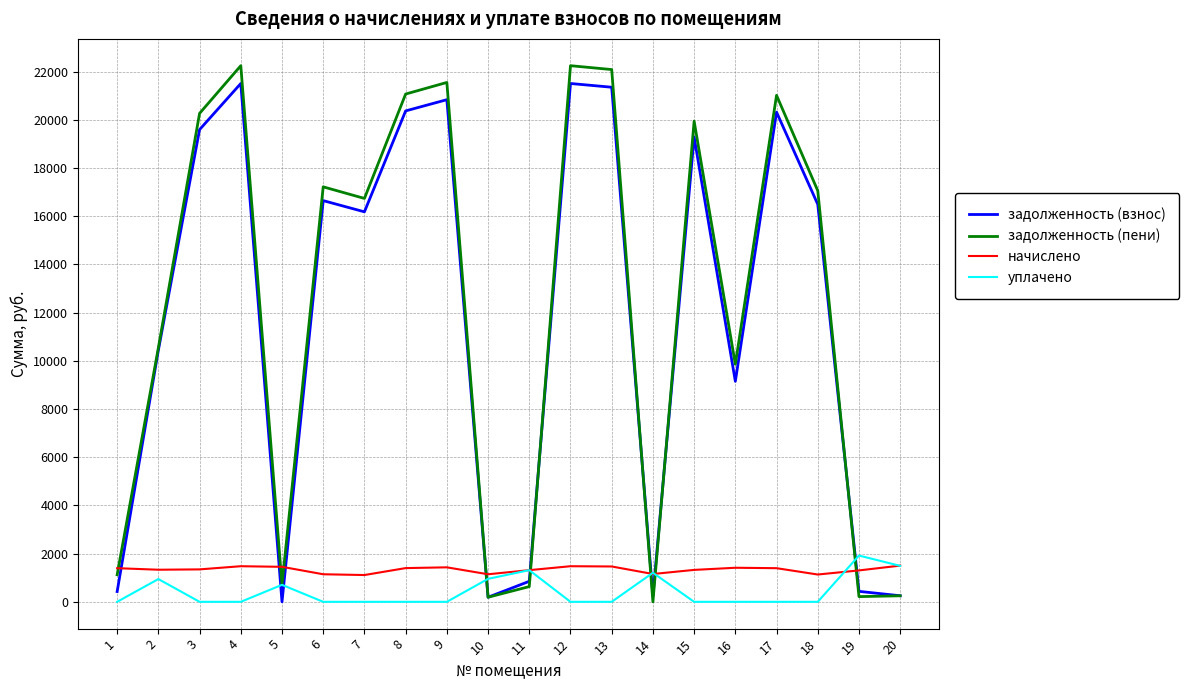

The value of задолженность (пени) at 2 is 6705.4. True or false?

False